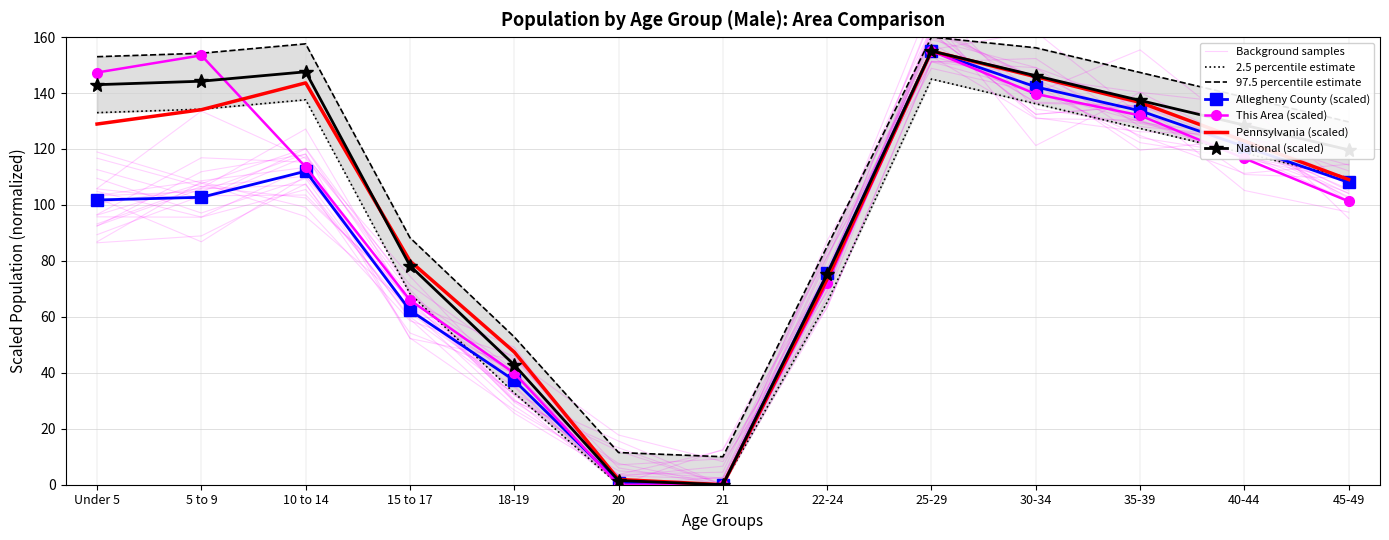

Reading left to right, extract all data points from this chart.

This Area (Male): 147.3	153.5	113.6	66.0	39.9	0.0	0.0	72.1	155.0	139.7	132.0	116.6	101.3
Allegheny County: 101.8	102.7	112.0	62.3	37.3	0.8	0.0	75.5	155.0	142.2	133.7	120.9	108.0
Pennsylvania: 128.9	134.0	143.6	80.0	47.4	1.9	0.0	73.5	155.0	145.8	136.6	122.8	109.1
National: 143.0	144.2	147.6	78.3	42.8	1.5	0.0	75.2	155.0	146.2	137.3	128.5	119.7